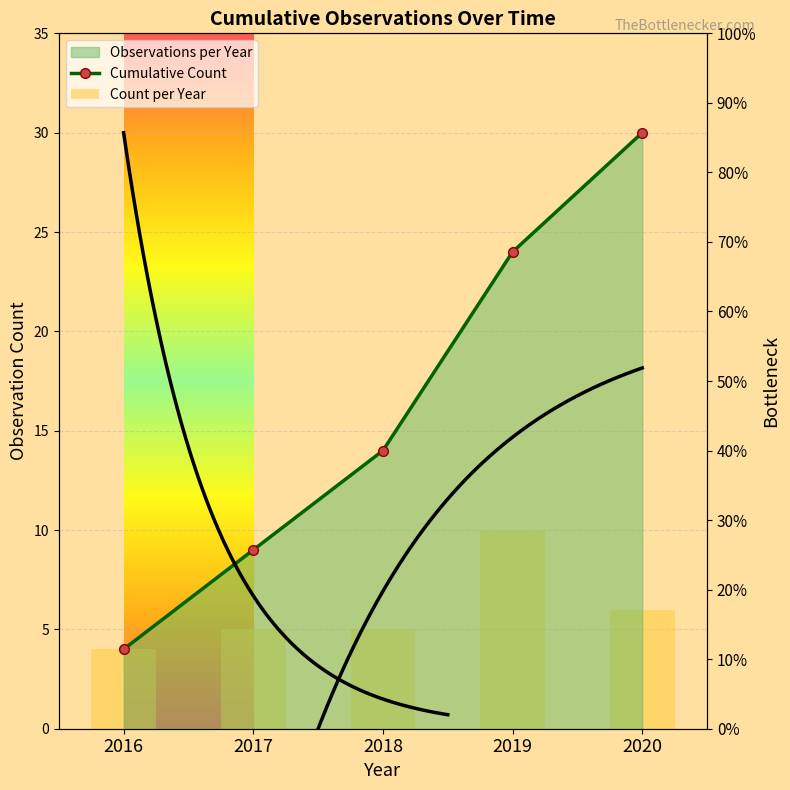

What is the sum of the Cumulative Count values at 2020 and 2018?

44